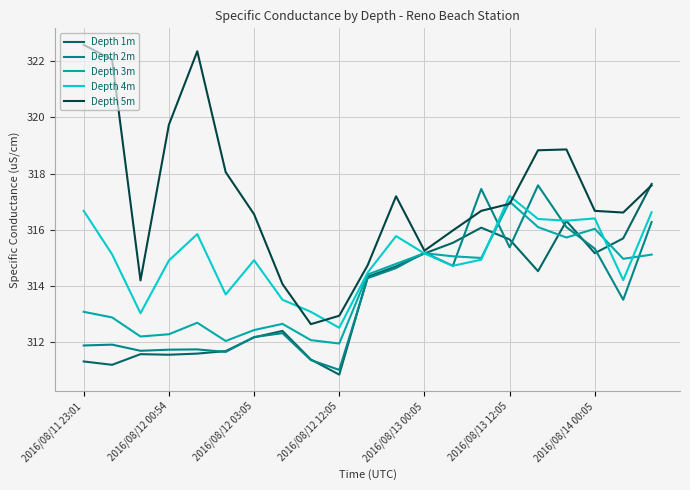

True or false: Depth 3m has more than 2 points higher than both neighbors.

True